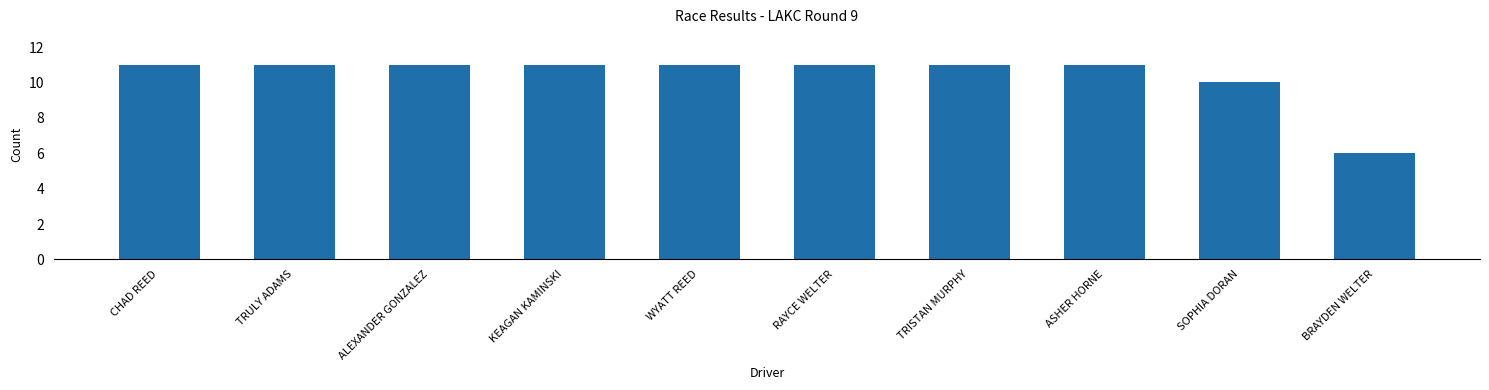

How many data points are less than 11?

2